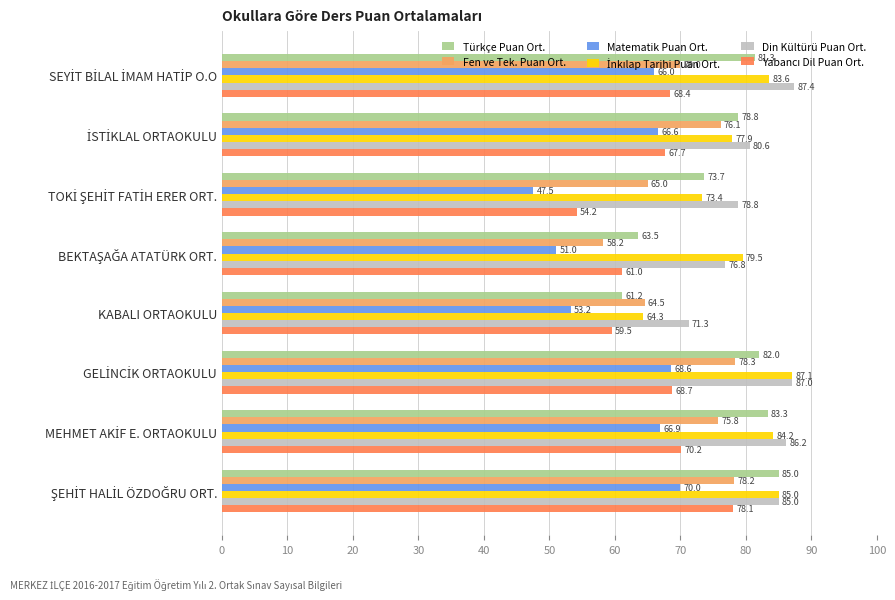

Which series has the largest total across all categories?

Din Kültürü Puan Ort.